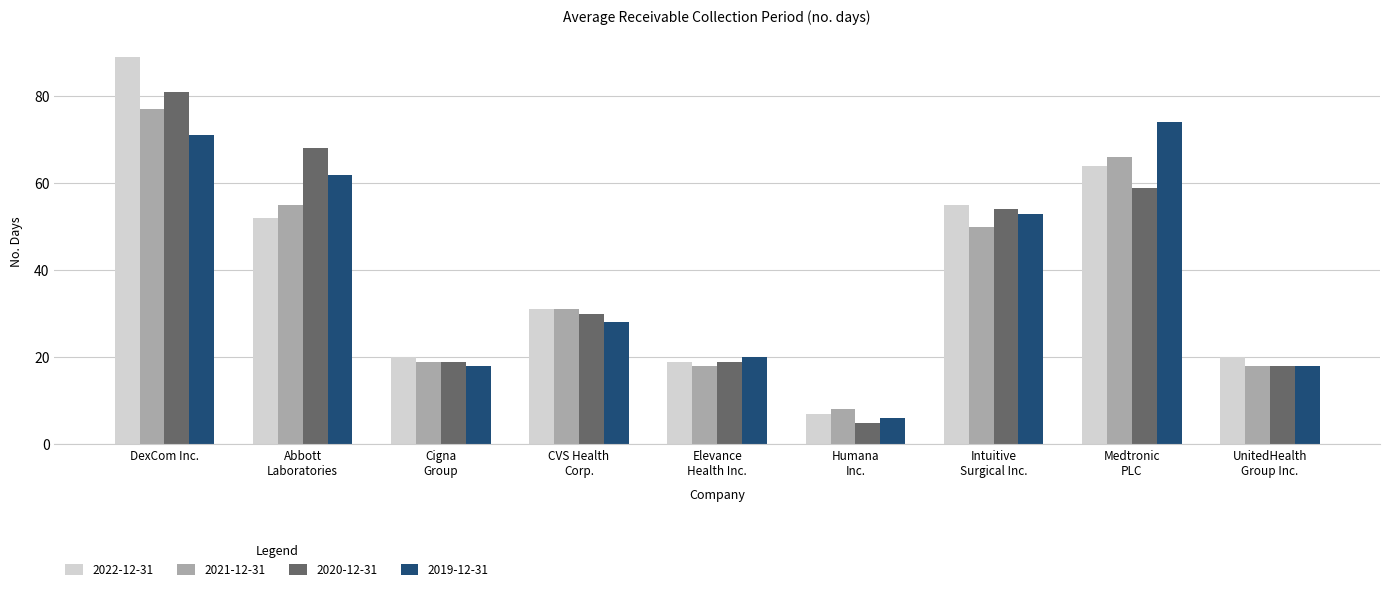

At which label does 2020-12-31 reach its peak?

DexCom Inc.